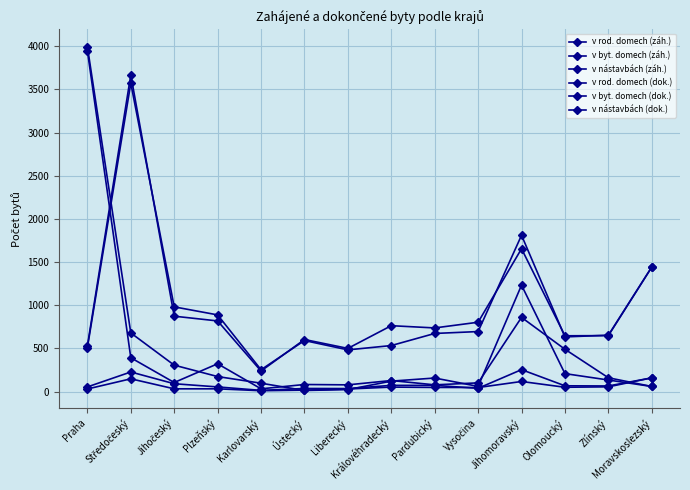

Is this an area chart (filled region under the line)?

No